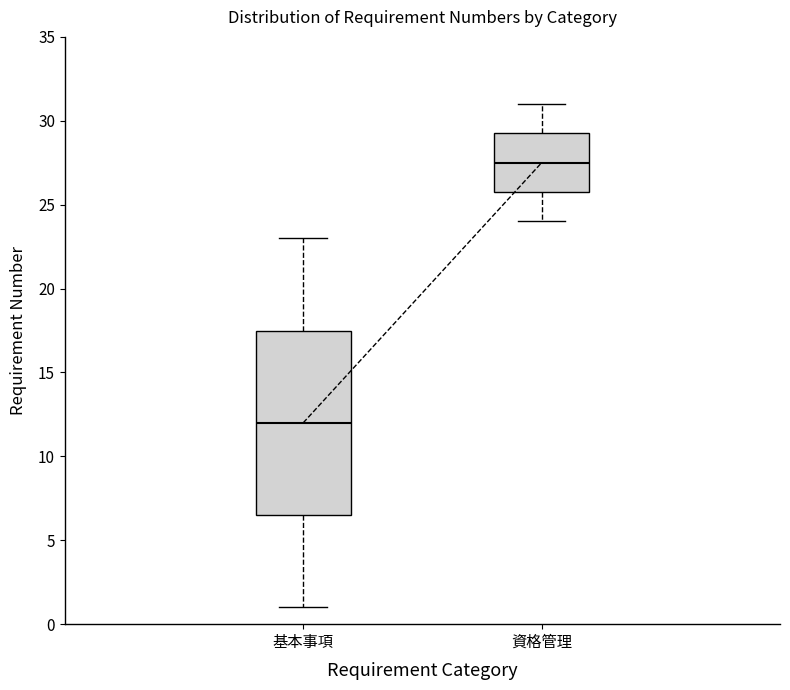

Reading left to right, transcribe this box plot: for each box, give where its median line is, the range the box spans, and where its two whiskers end, as read against the y-axis. The values are not printed on the chart, so give them approximately, as read against the axis.

基本事項: median 12.0, box 6.5 to 17.5, whiskers 1.0 to 23.0
資格管理: median 27.5, box 26.0 to 29.5, whiskers 24.0 to 31.0